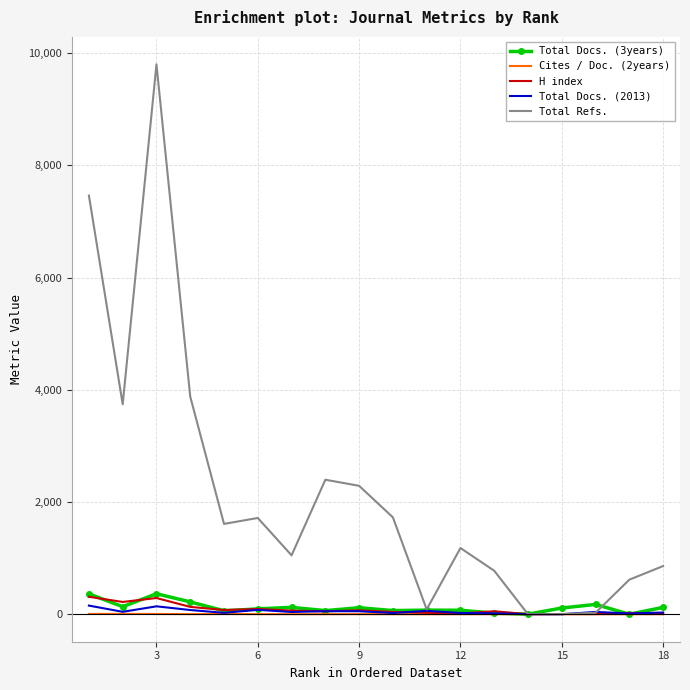

Which series has the largest range (max minus min)?

Total Refs.